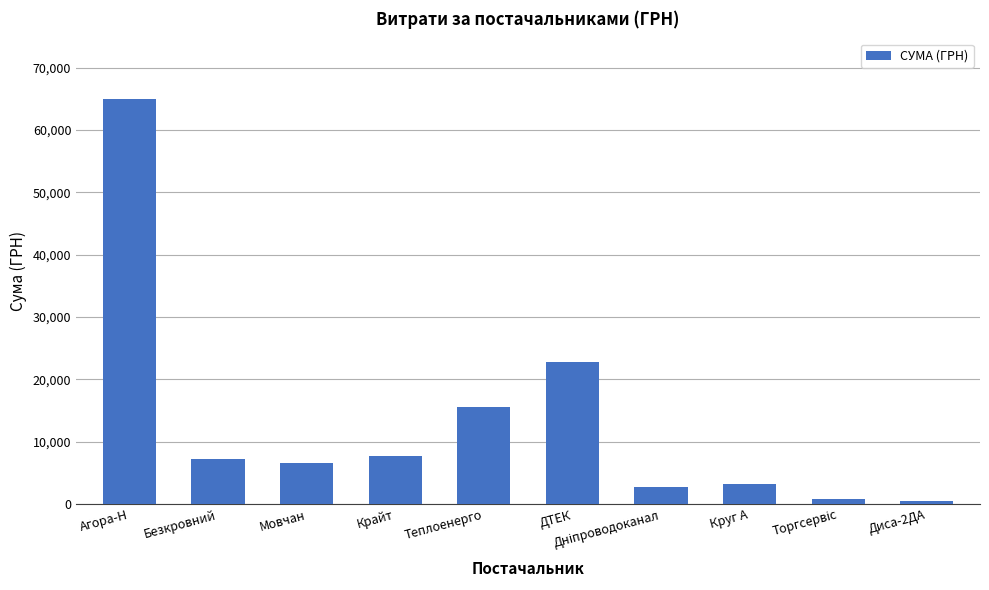

What is the label of the 5th bar from the right?

ДТЕК